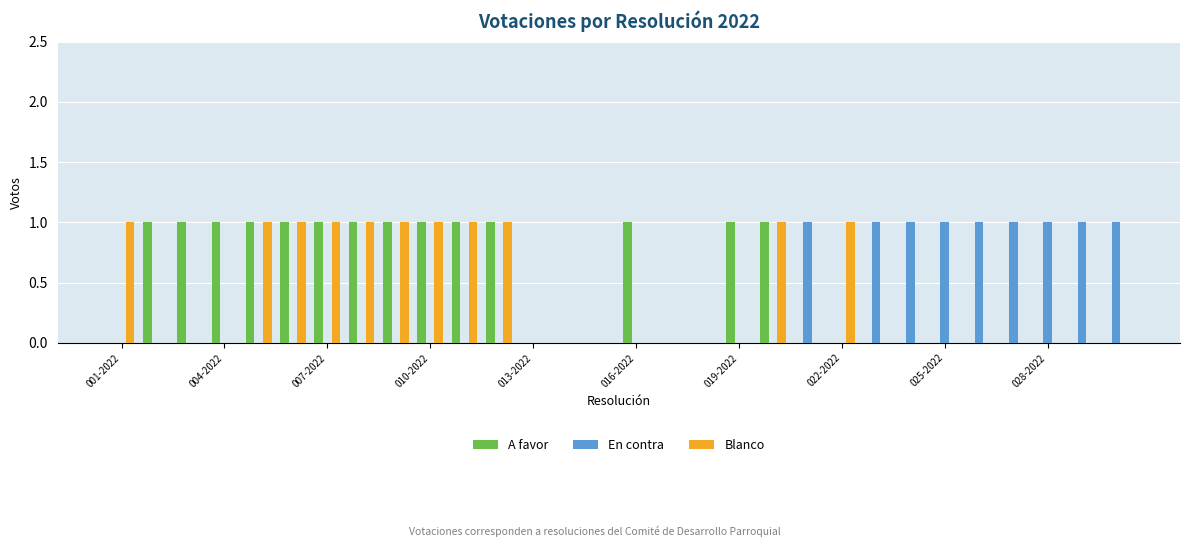

Which series has the largest total across all categories?

A favor